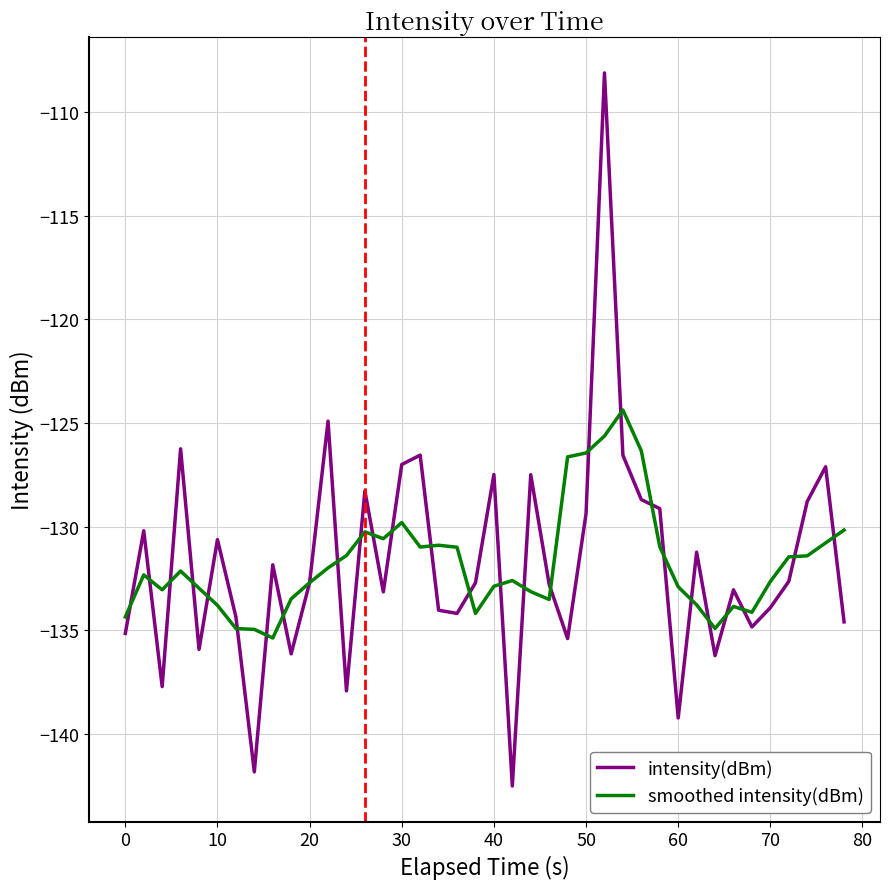

Which series has the largest range (max minus min)?

intensity(dBm)